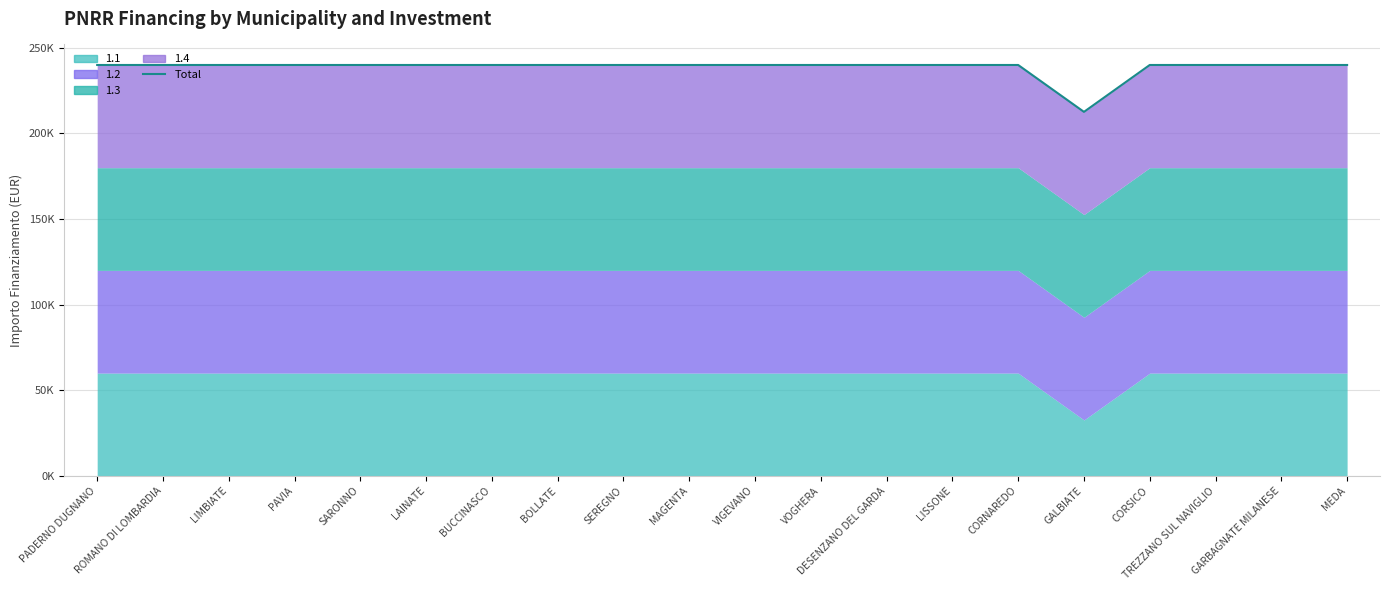

What is the label of the 16th point from the left?

GALBIATE